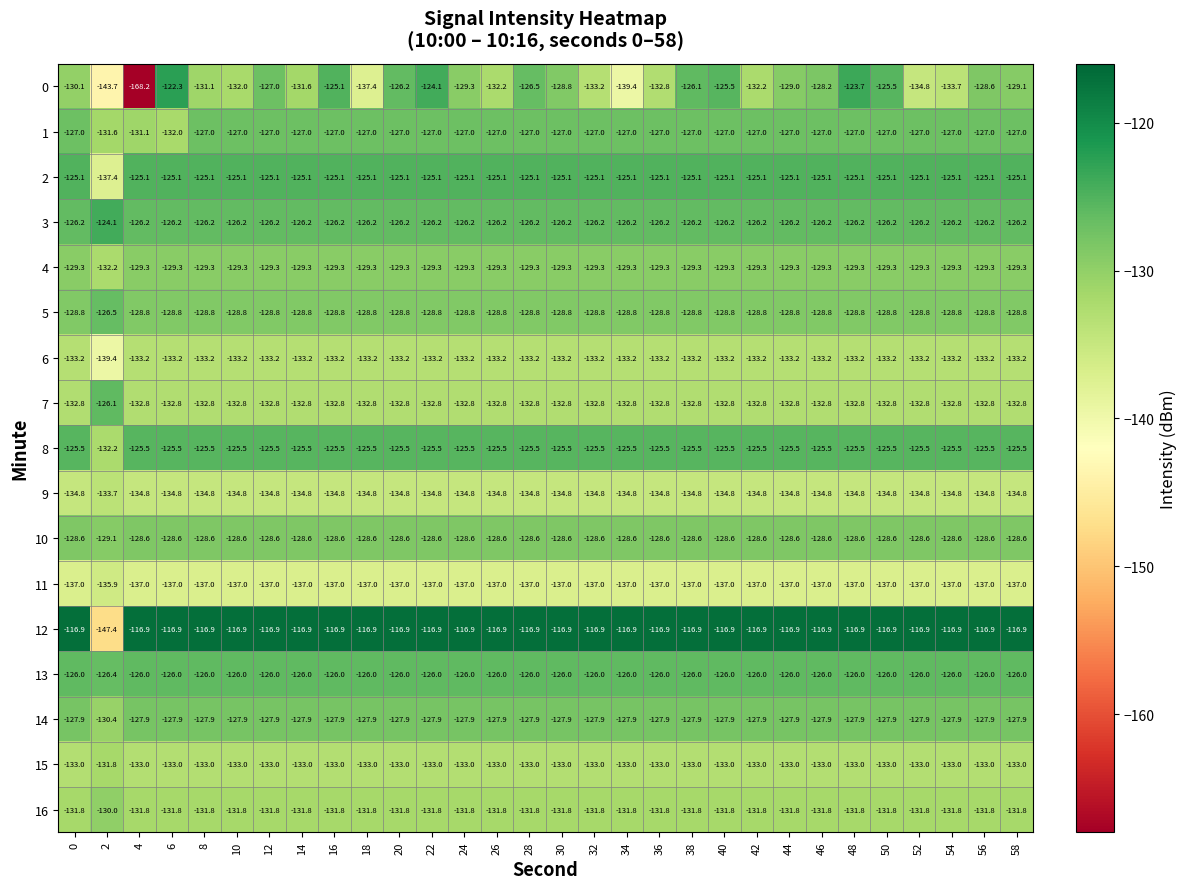

Which series has the largest total across all categories?

12